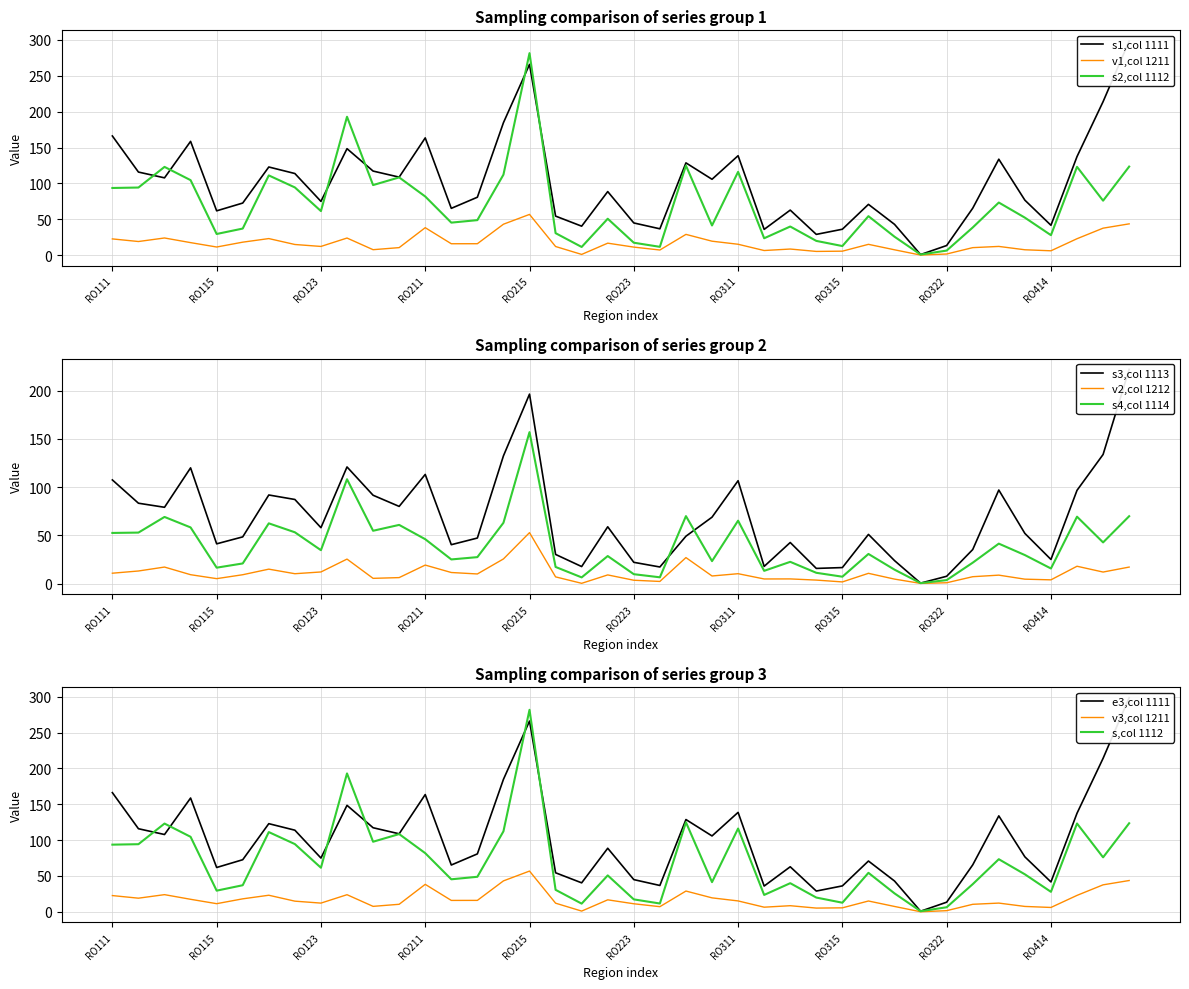

At which label does v1,col 1211 reach its peak?

RO215